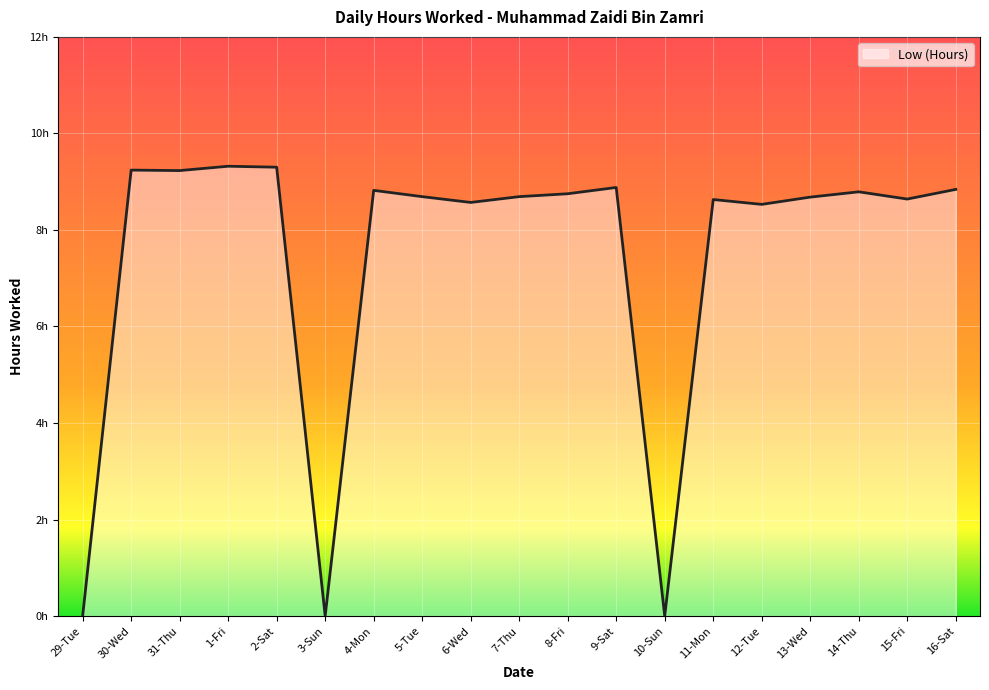

What is the sum of all values?

141.6